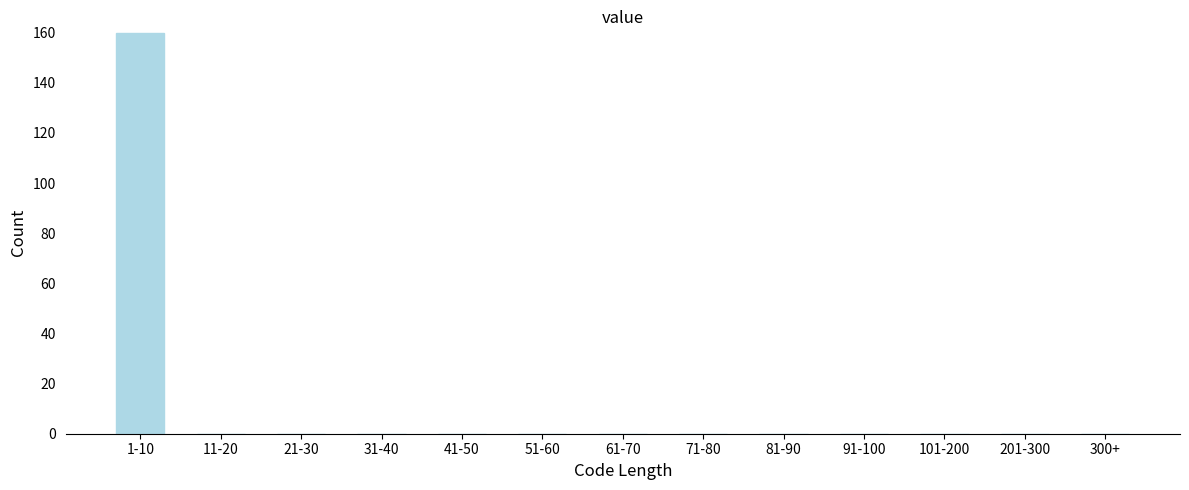

Reading left to right, transcribe all the data shown in this chart.

1-10=160	11-20=0	21-30=0	31-40=0	41-50=0	51-60=0	61-70=0	71-80=0	81-90=0	91-100=0	101-200=0	201-300=0	300+=0